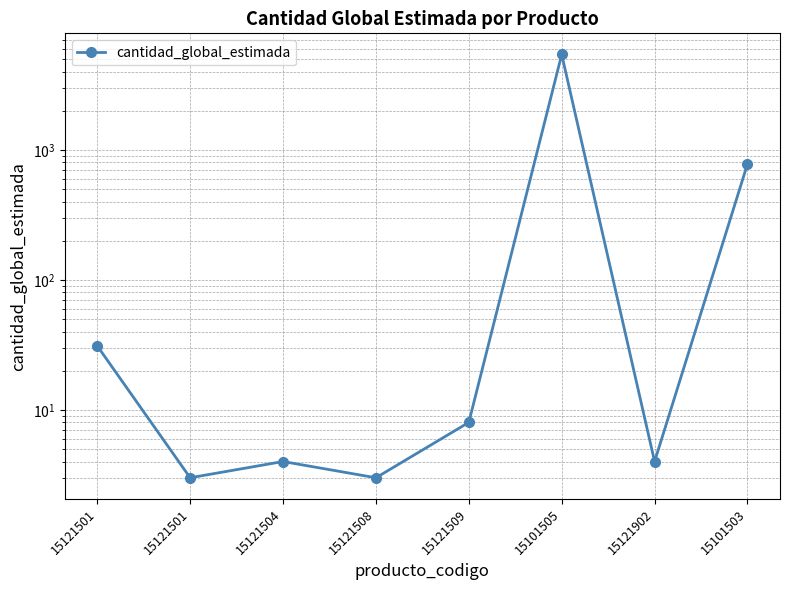

What is the label of the 2nd point from the right?

15121902